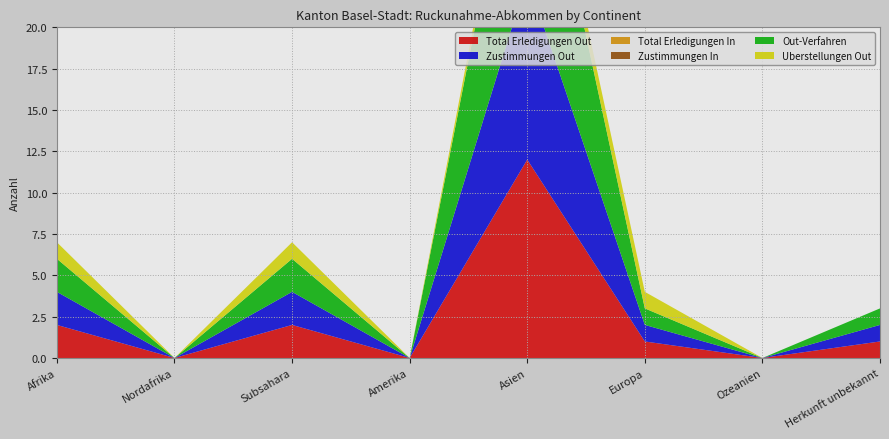

Reading left to right, extract all data points from this chart.

Total Erledigungen Out: 2	0	2	0	12	1	0	1
Zustimmungen Out: 2	0	2	0	11	1	0	1
Total Erledigungen In: 0	0	0	0	0	0	0	0
Zustimmungen In: 0	0	0	0	0	0	0	0
Out-Verfahren: 2	0	2	0	13	1	0	1
Uberstellungen Out: 1	0	1	0	1	1	0	0